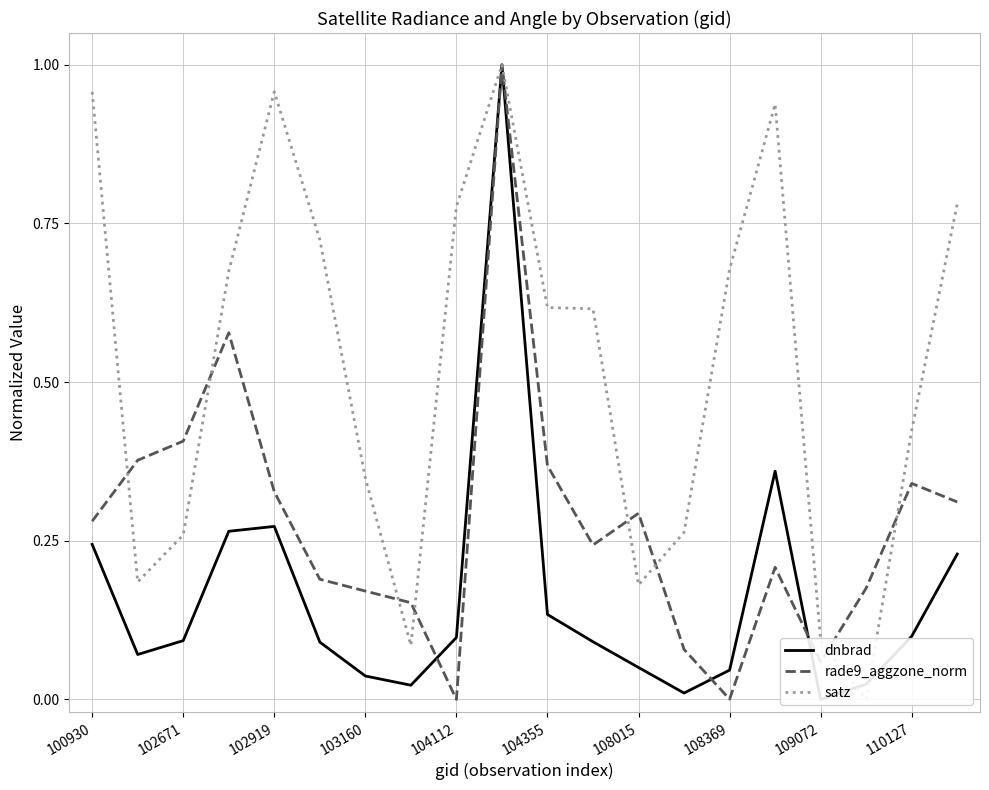

What is the highest value of the rade9_aggzone_norm series?

1.0